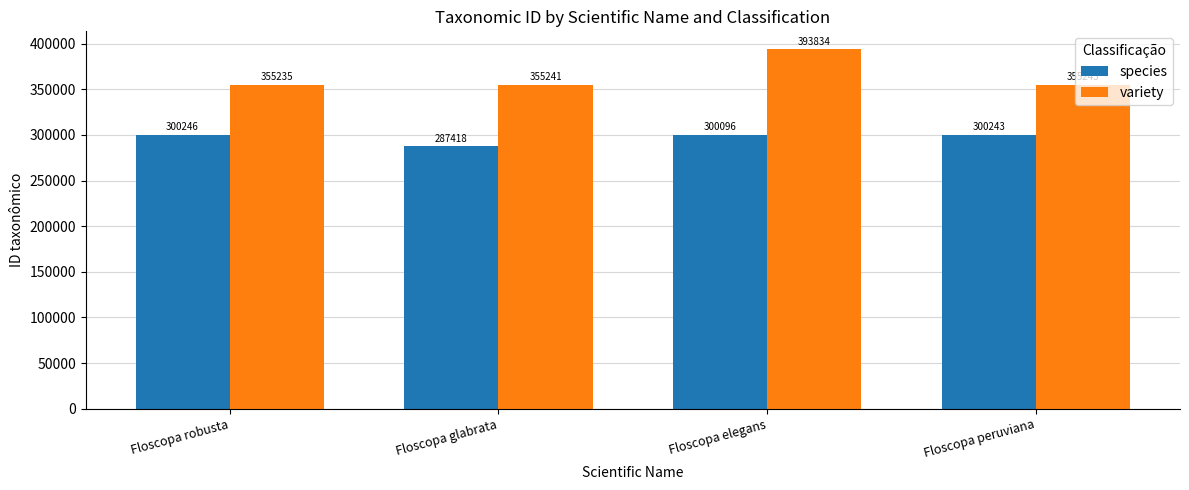

What are all the series names shown in the legend?

species, variety